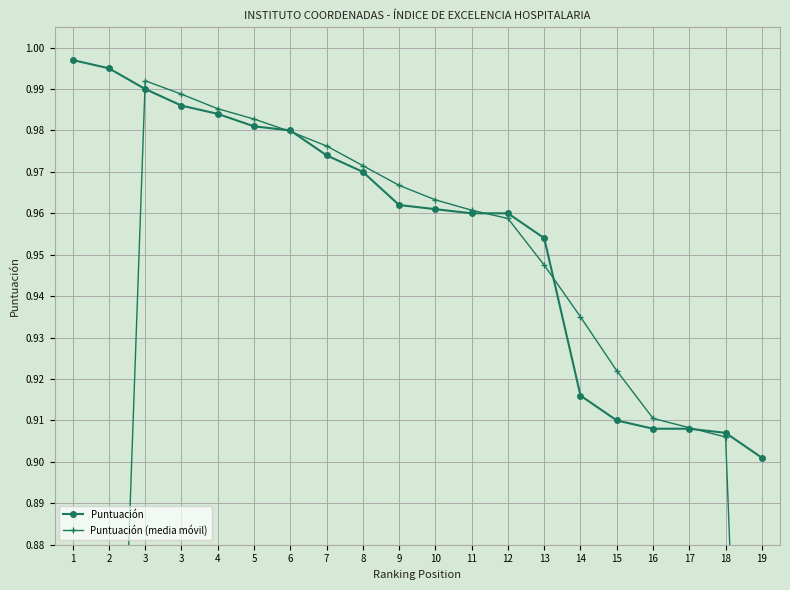

What is the difference between the maximum and minimum values in the Puntuación series?

0.1